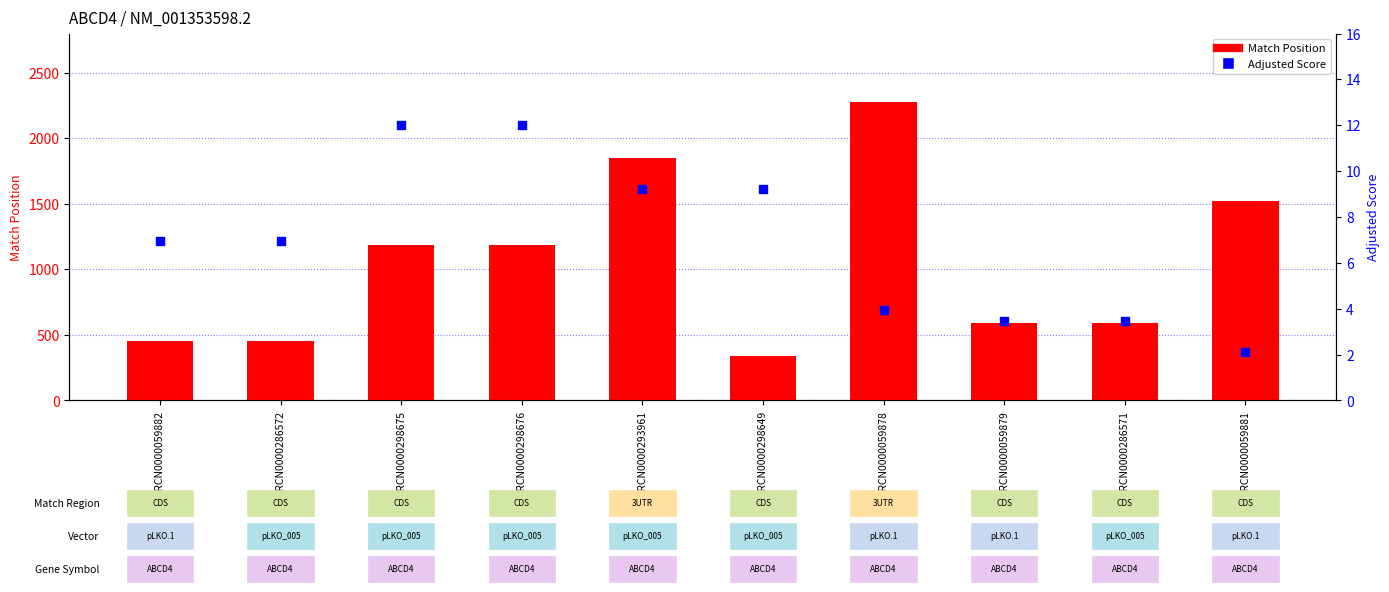

At how many categories does at least one series exceed 906?

5